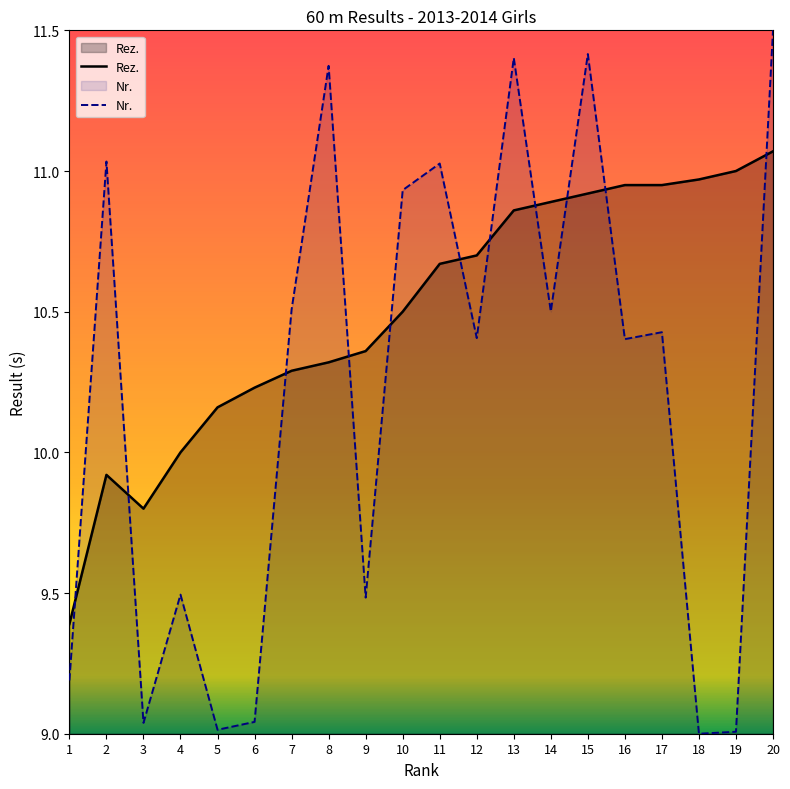

The value of Nr. at 1 is 9.2. True or false?

True